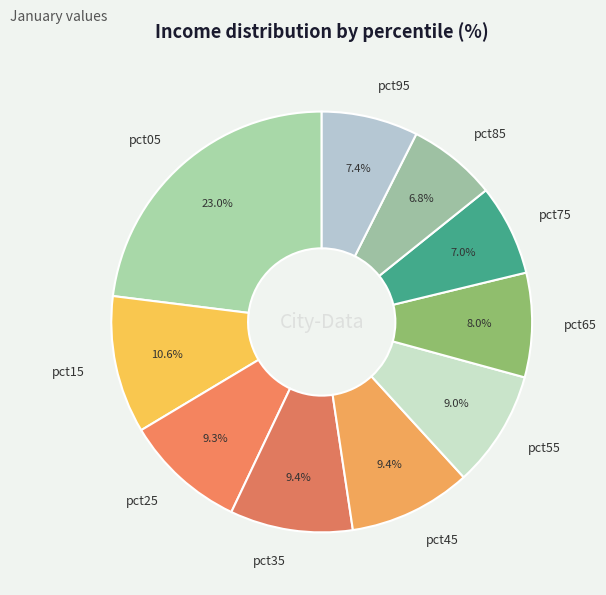

Does pct95 represent more than half of the total?

No